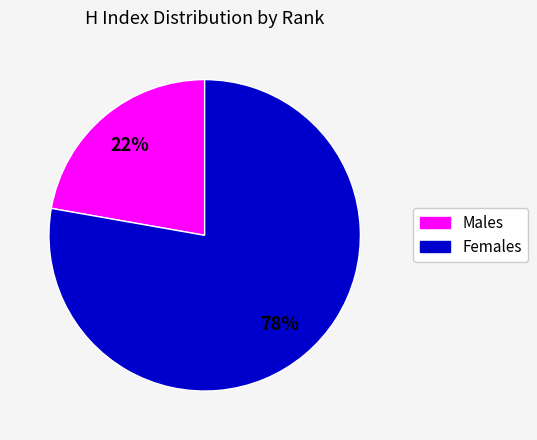

How many segments does this pie chart have?

2